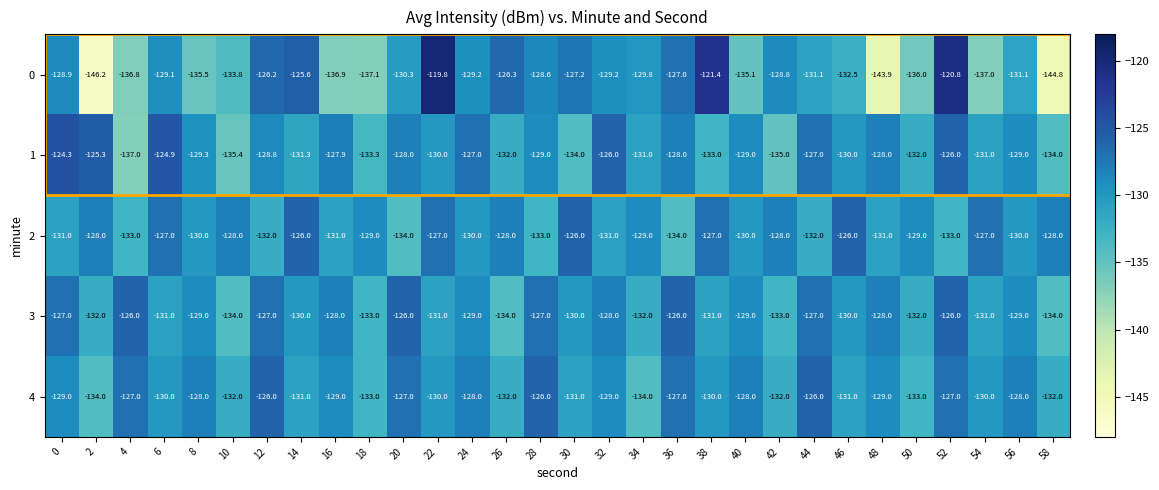

Which series changed the most between 8 and 34?

4